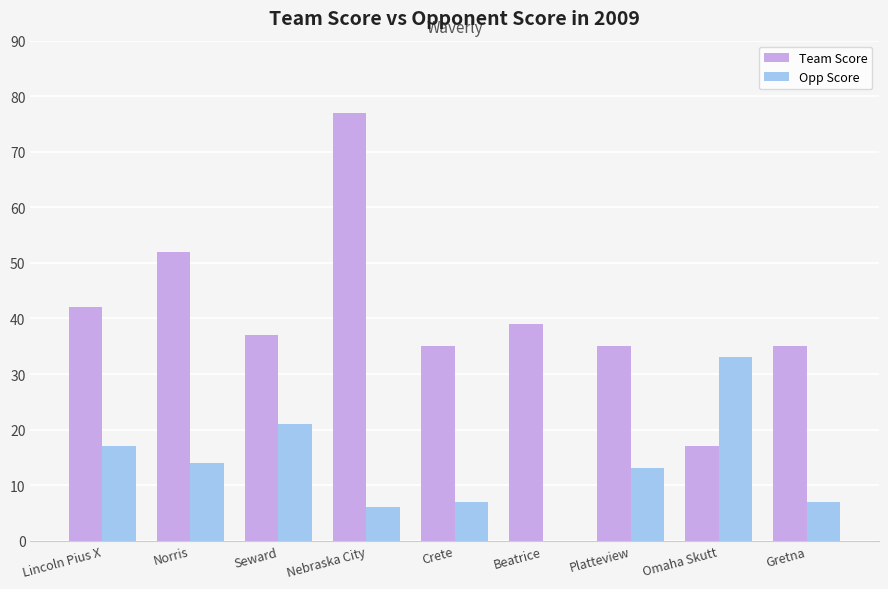

What is the total value across all series at Crete?

42